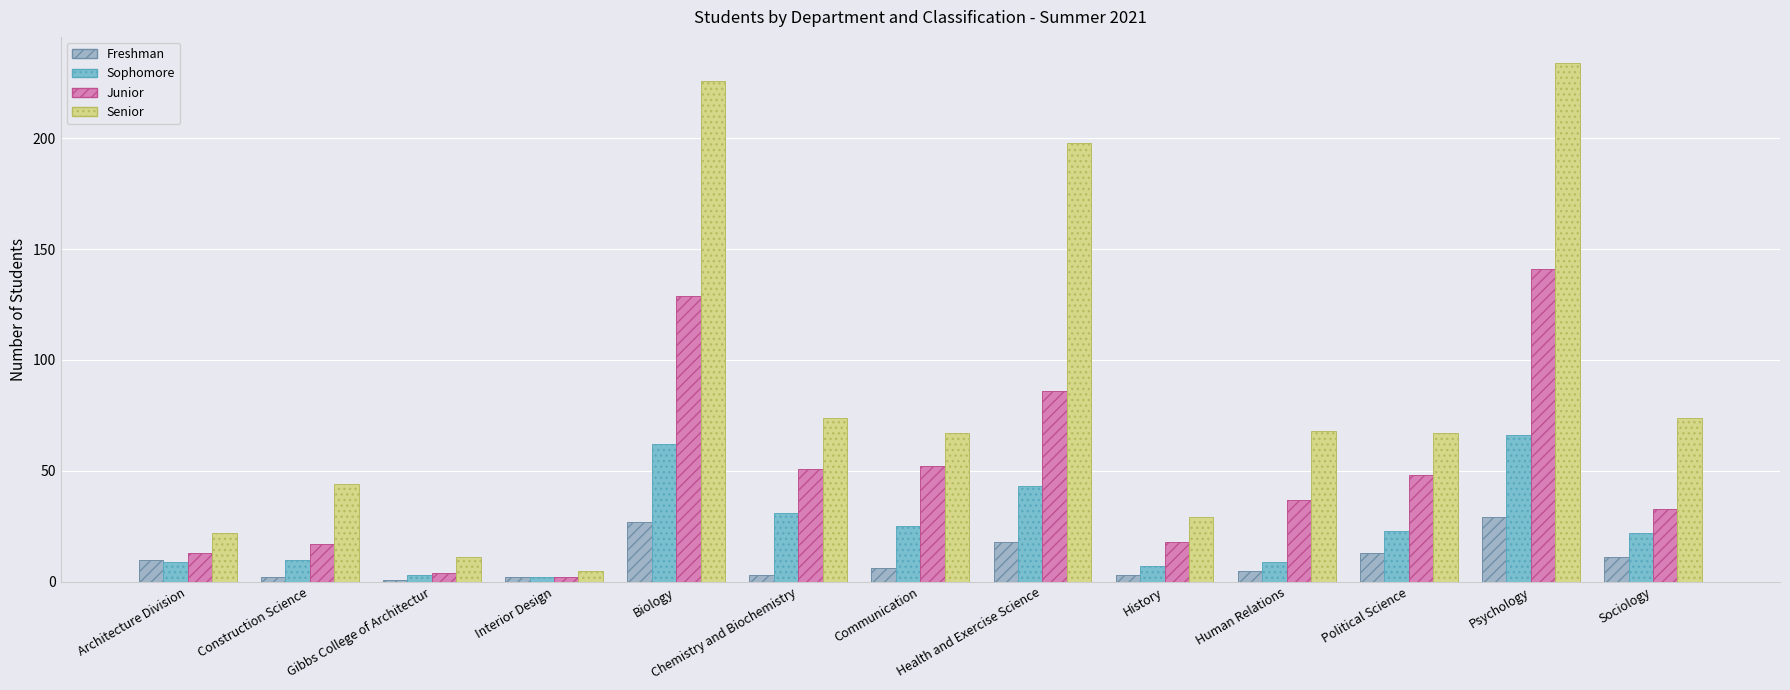

How many data points does each series have?

13